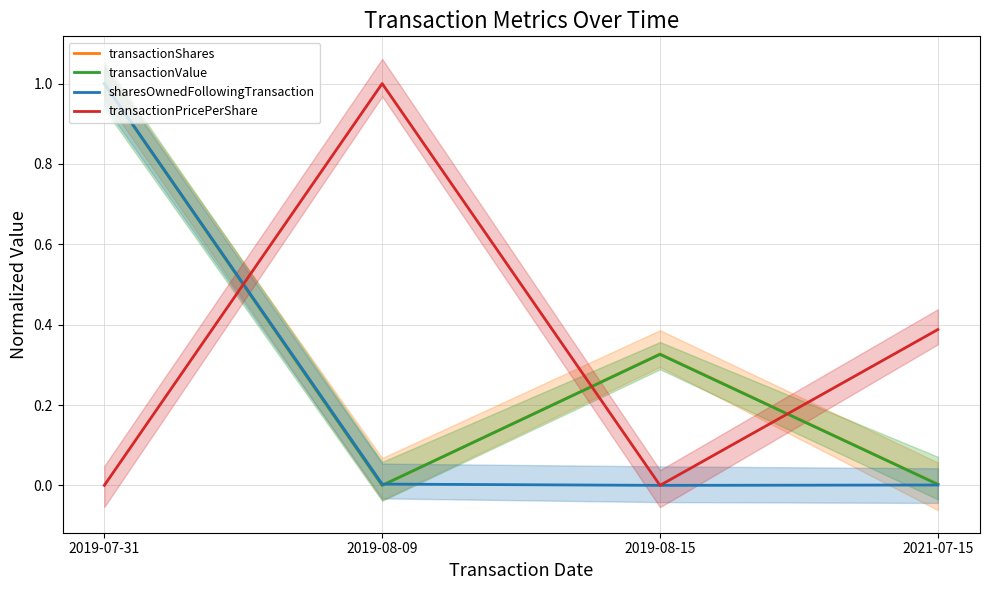

Between 2019-07-31 and 2021-07-15, which is larger?

2019-07-31